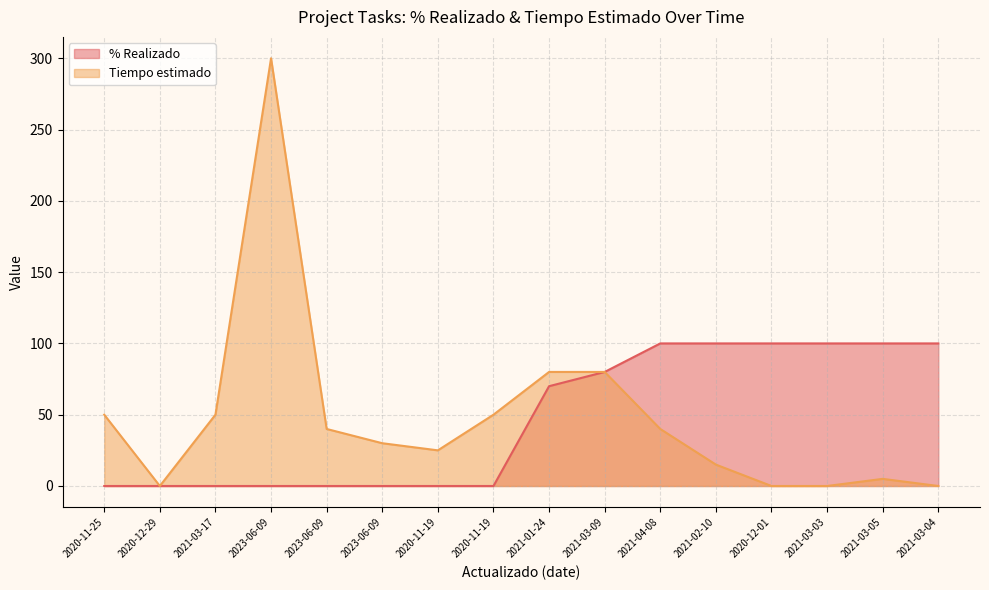

Rank the series by their average value, from highest to lowest.

Tiempo estimado, % Realizado